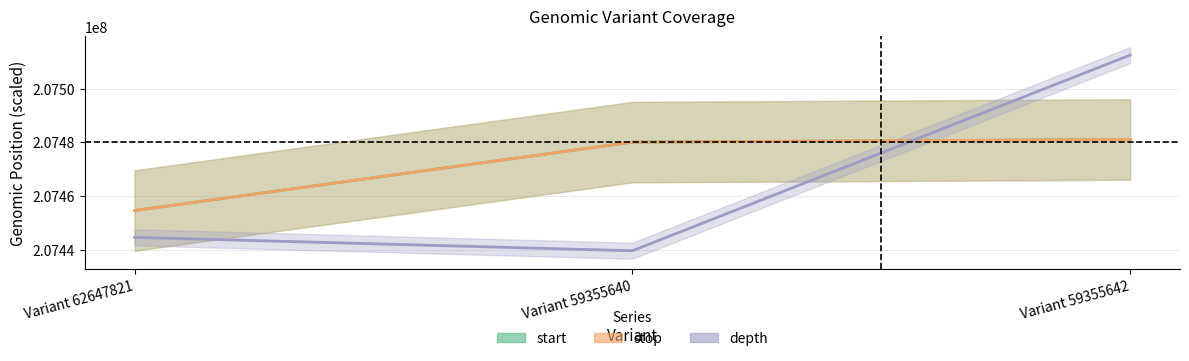

How many data points in depth are above 207444600?

1